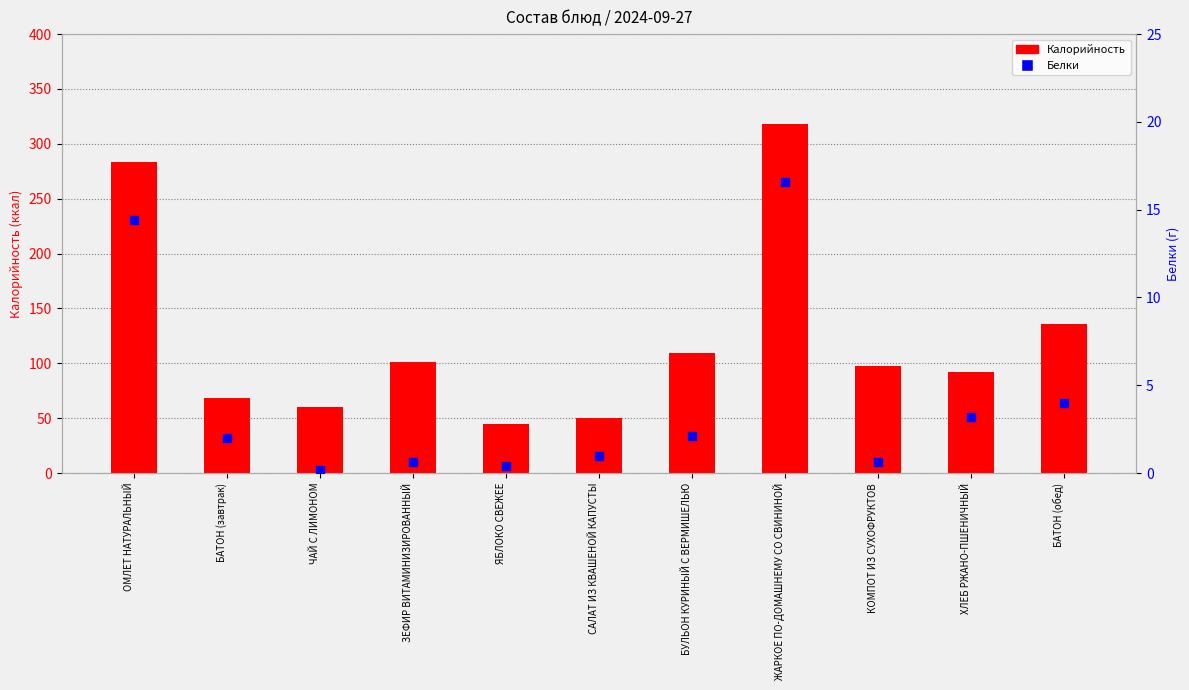

Which series has the largest Y range (max minus min)?

Калорийность